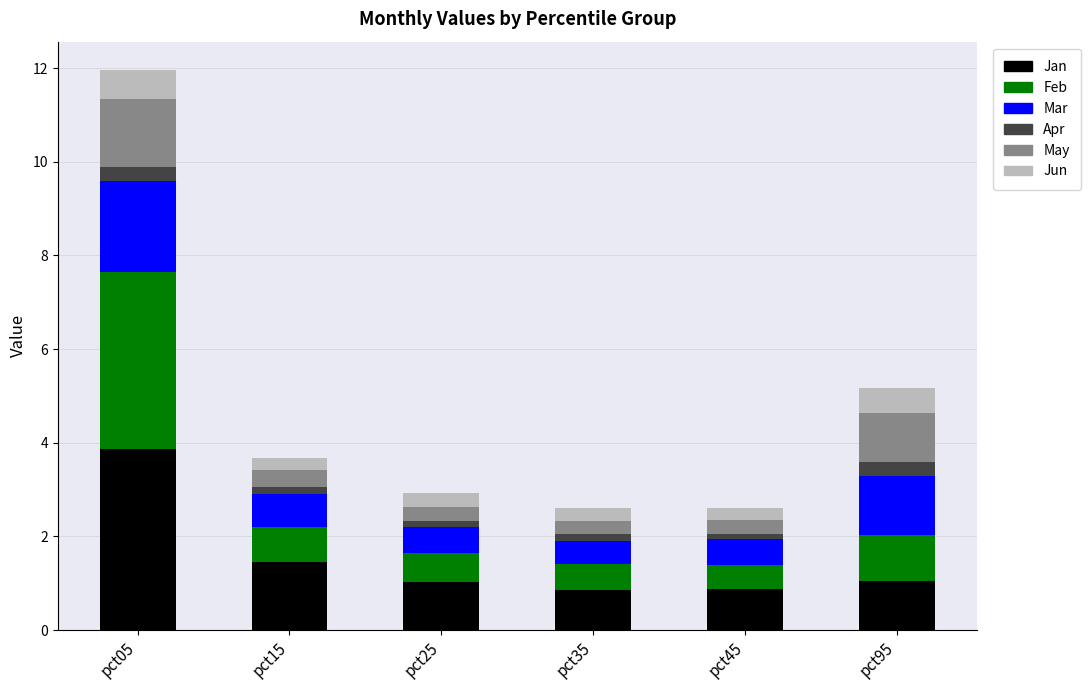

What is the total value across all series at pct95?

5.2